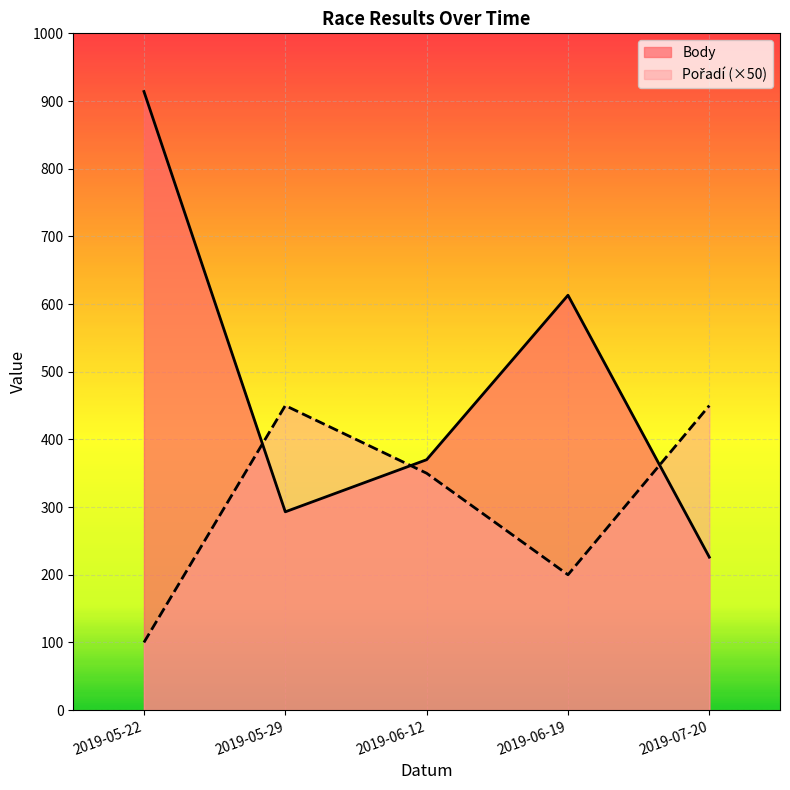

What is the difference between the maximum and second lowest values in the Pořadí (×50) series?

250